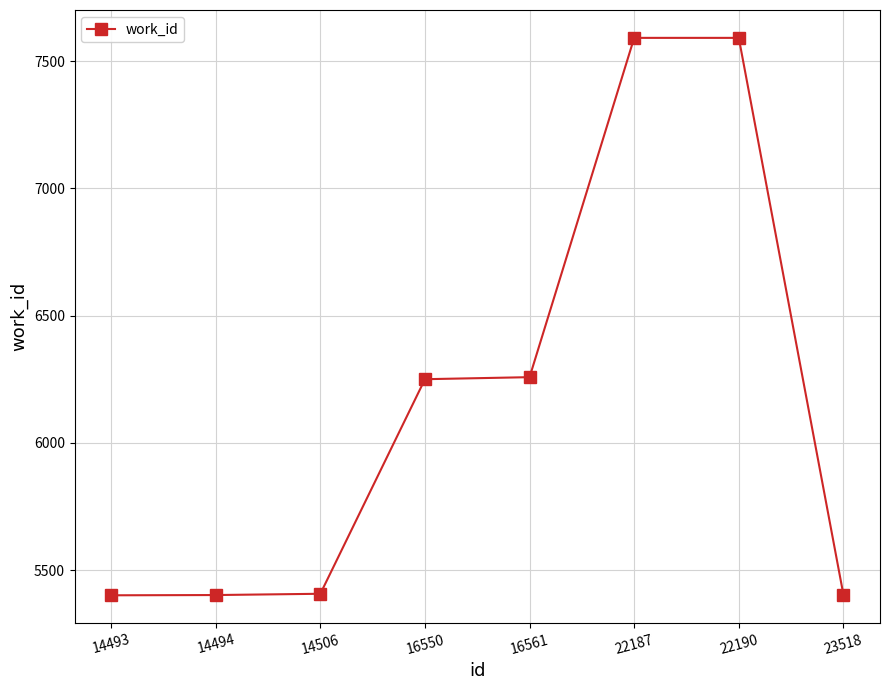

How many data points does each series have?

8